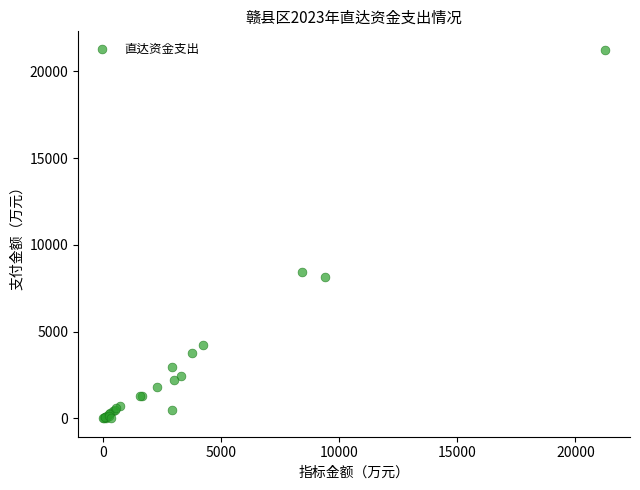

What Y value in the scatter plot is closest to 10622?

8436.0